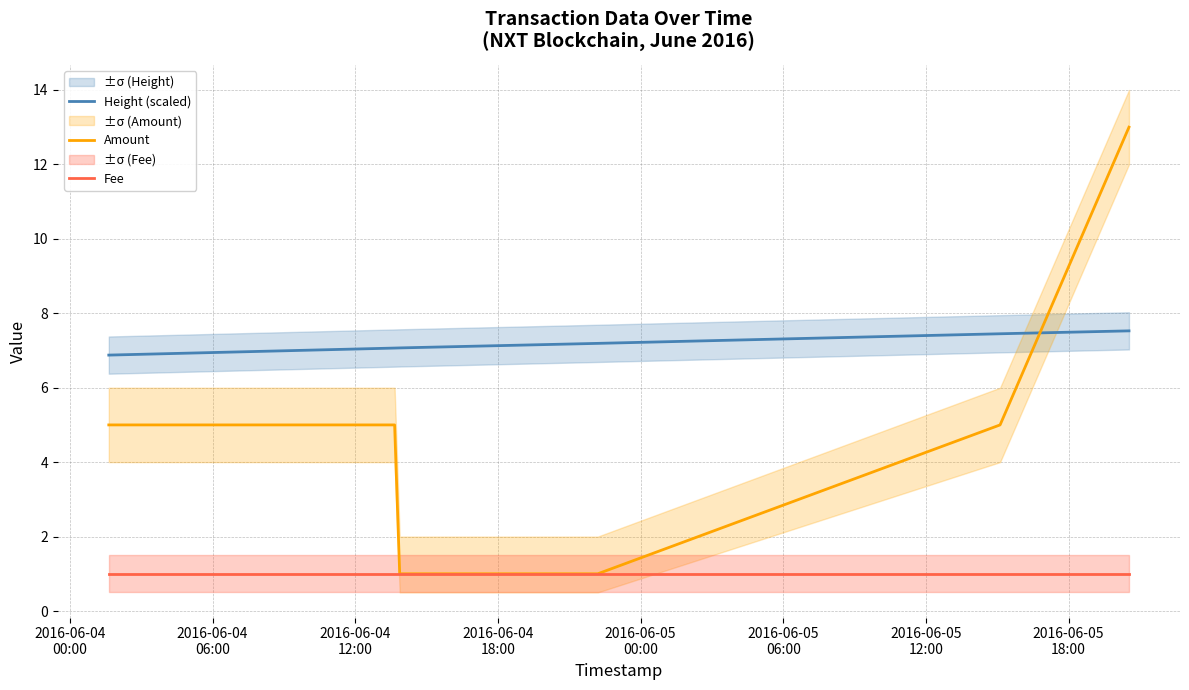

True or false: Fee and Height (scaled) cross at least once.

False